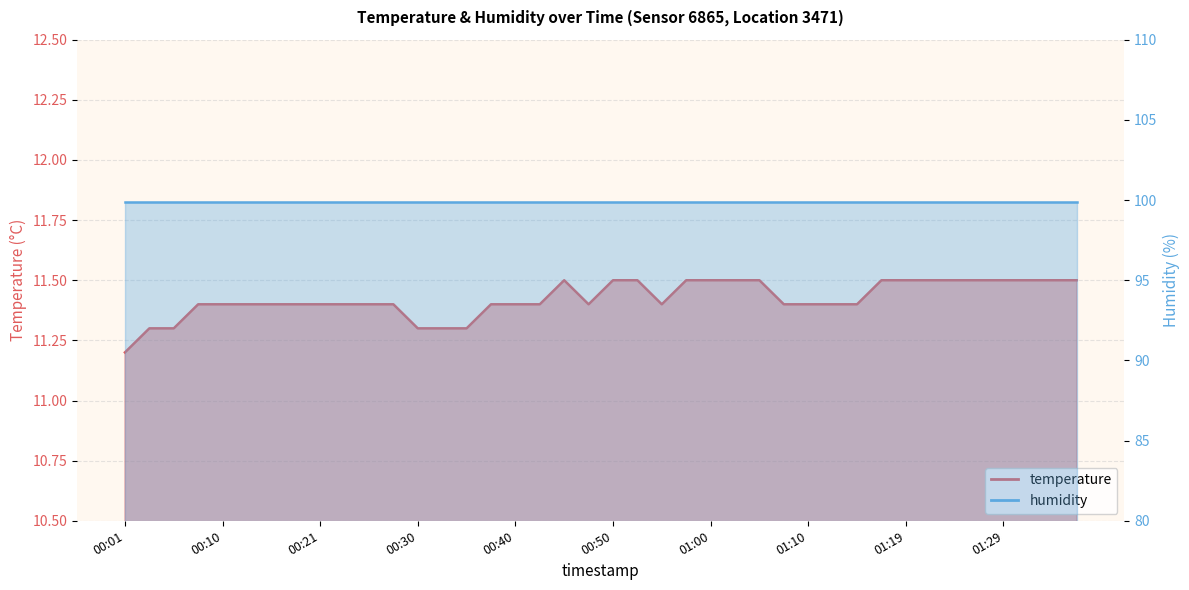

Reading right to left, list all the values displayed in this chart.

11.5	11.5	11.5	11.5	11.5	11.5	11.5	11.5	11.5	11.4	11.4	11.4	11.4	11.5	11.5	11.5	11.5	11.4	11.5	11.5	11.4	11.5	11.4	11.4	11.4	11.3	11.3	11.3	11.4	11.4	11.4	11.4	11.4	11.4	11.4	11.4	11.4	11.3	11.3	11.2